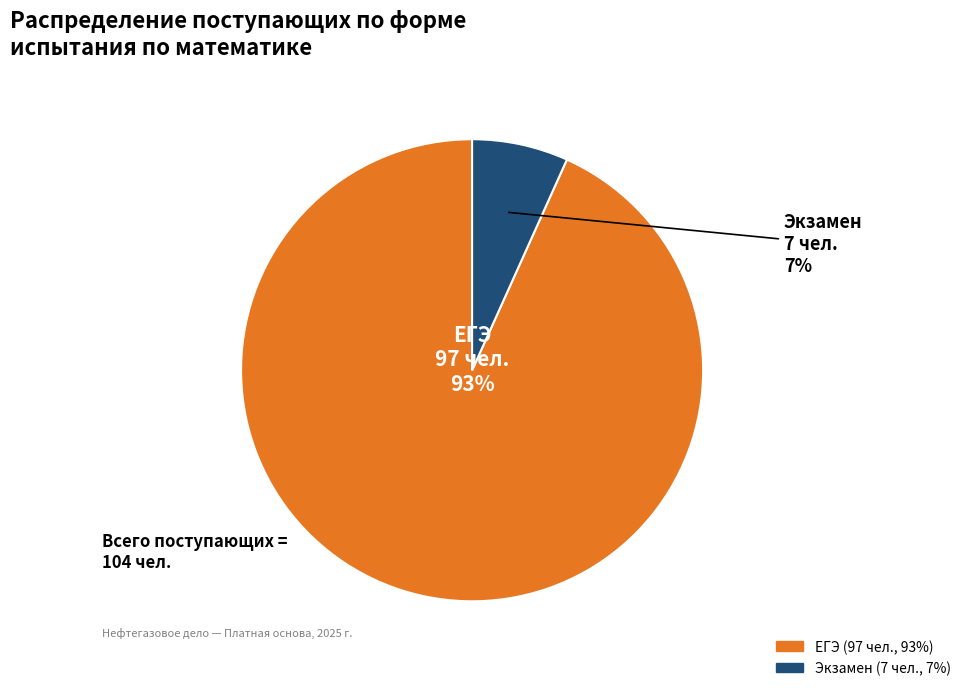

Which has a higher value, Экзамен or ЕГЭ?

ЕГЭ